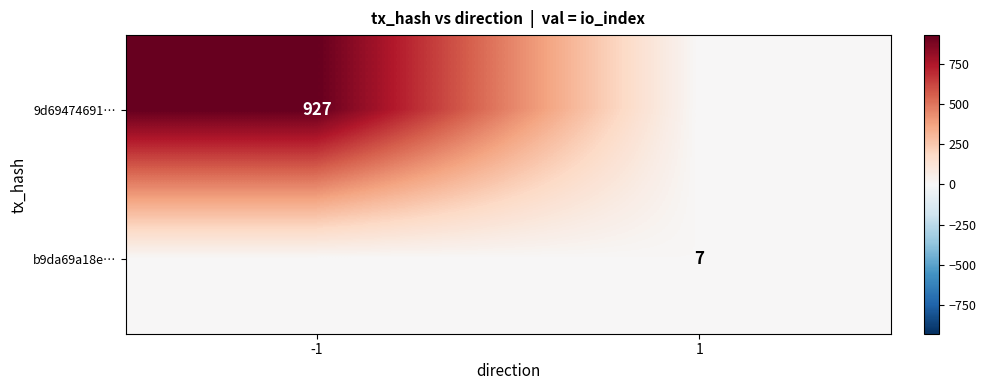

True or false: b9da69a18e… has a value of 3 at 1.

False